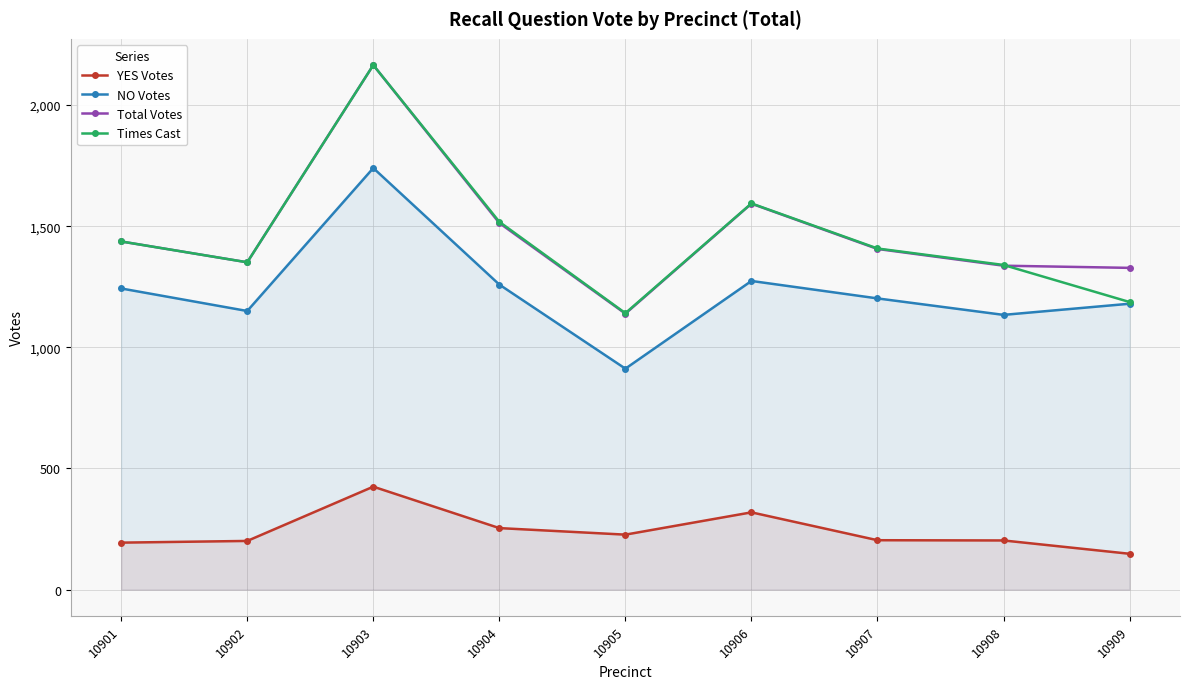

At which label does YES Votes first exceed 204?

10903